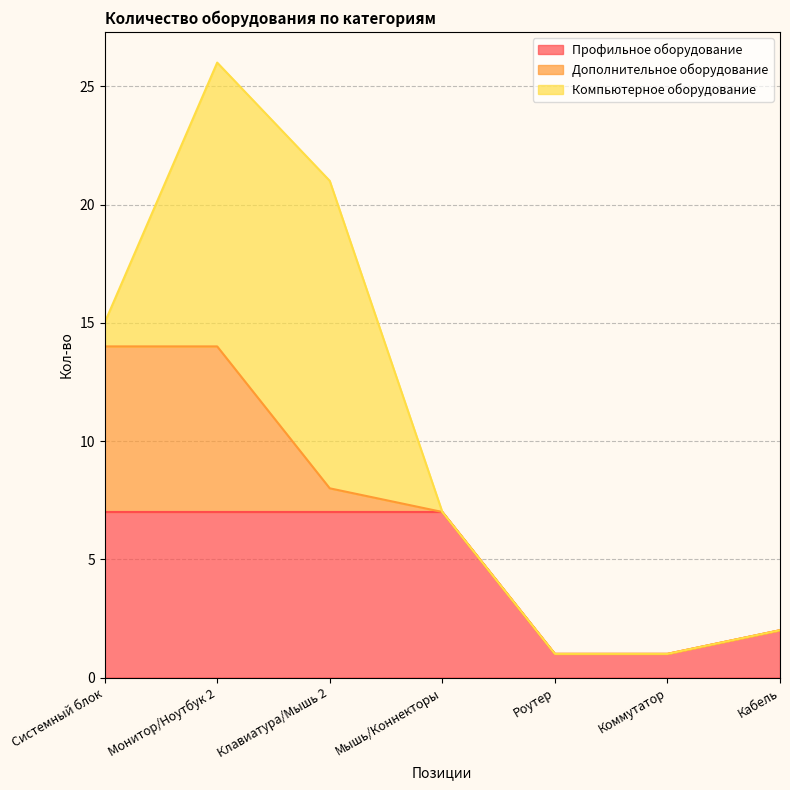

At which label is Профильное оборудование closest to 4?

Кабель